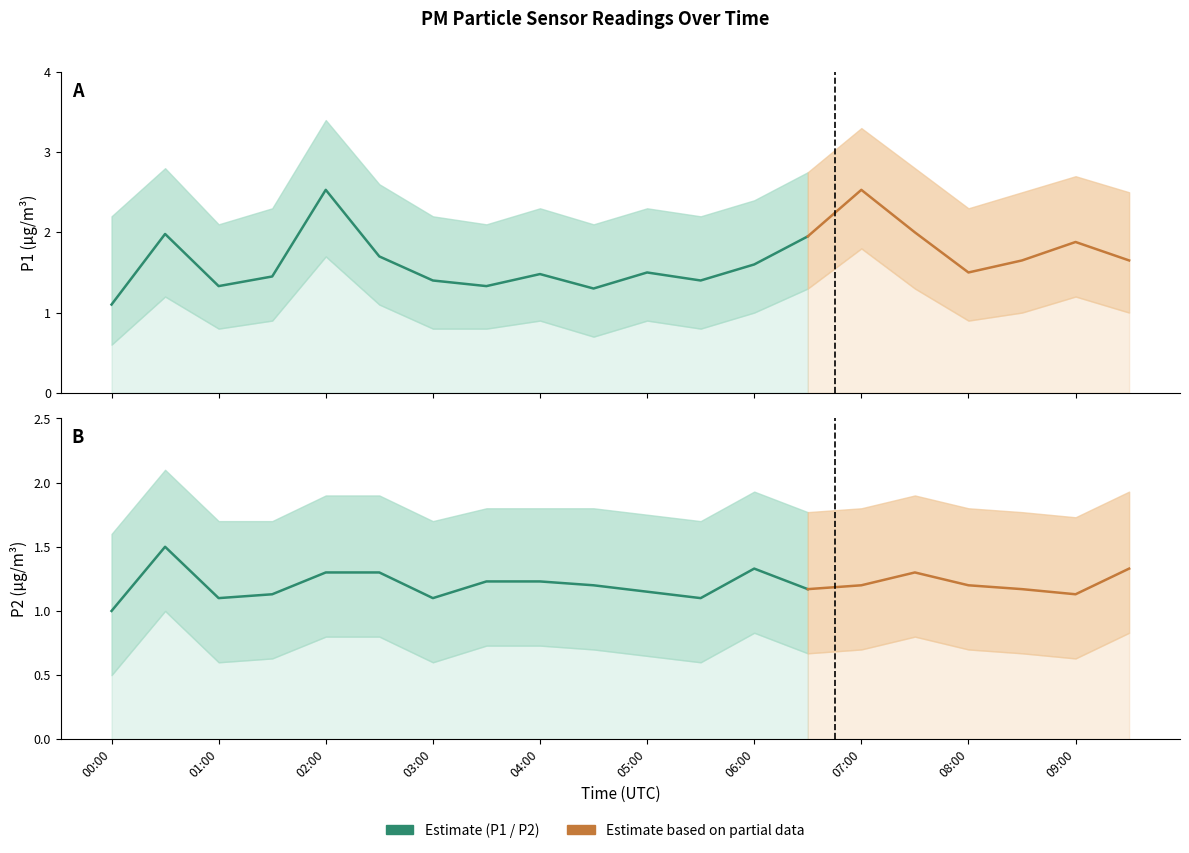

What is the greatest value displayed?

3.4